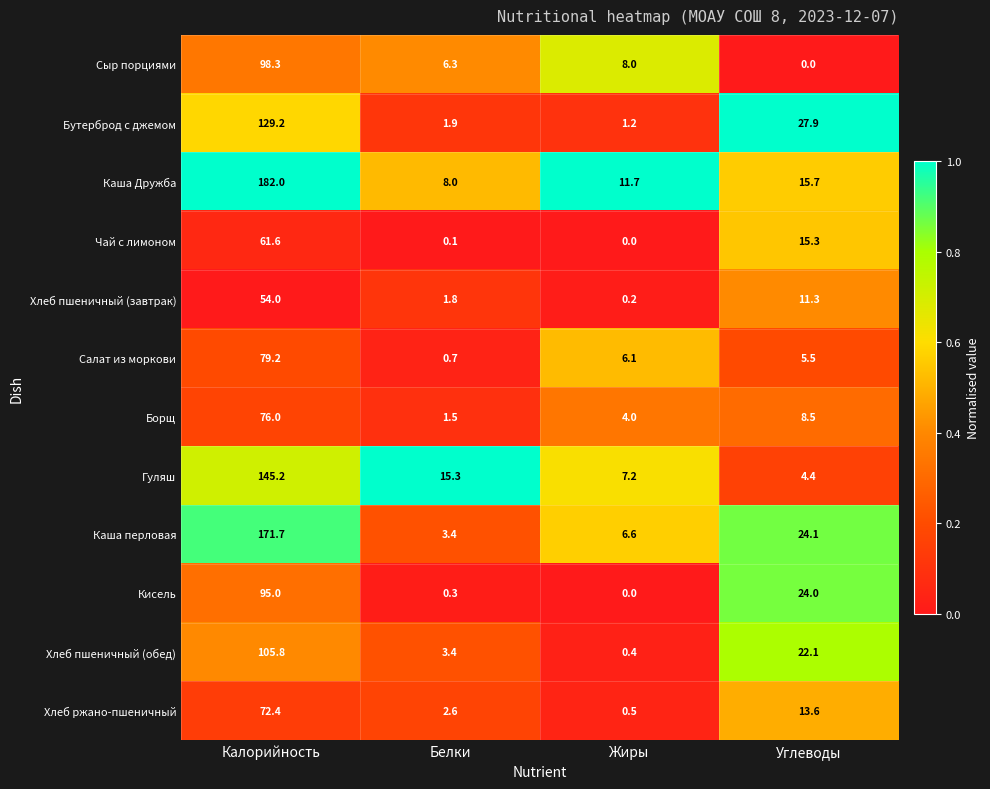

At which category does the chart reach its peak across all series?

Калорийность